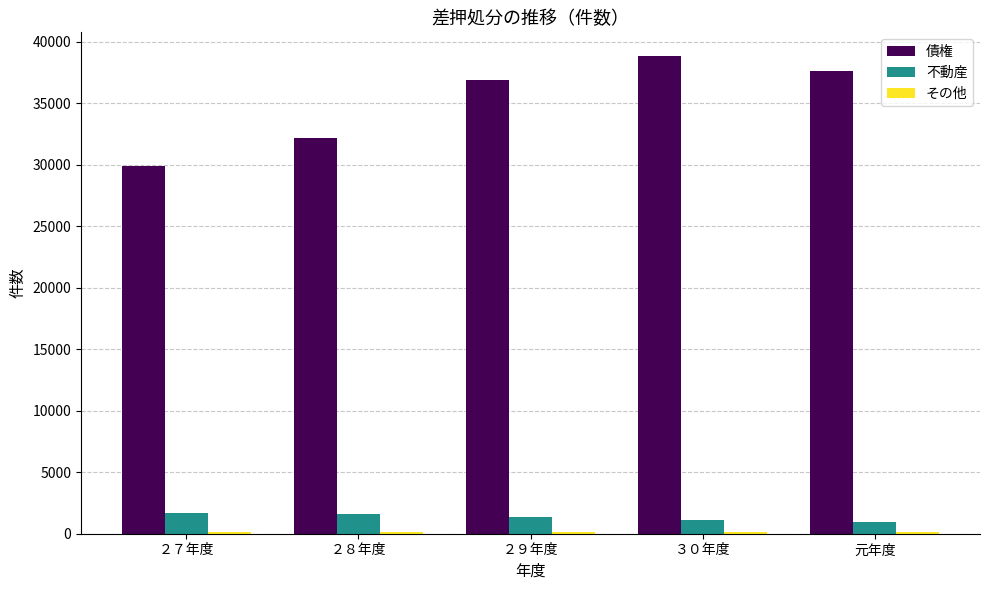

Between ２９年度 and ３０年度, which series saw the biggest shift?

債権